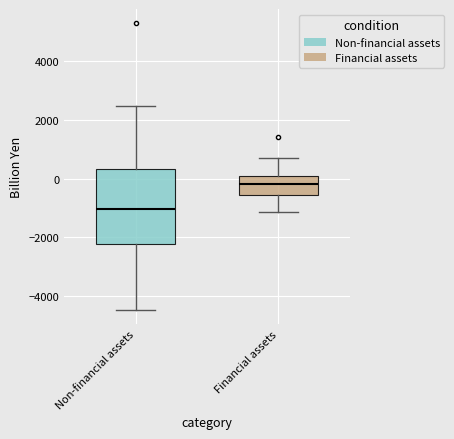

Reading left to right, read every box against the y-axis: the position of its median line, the range the box covers, and the ends of its whiskers. The values are not printed on the chart, so give them approximately, as read against the axis.

Non-financial assets: median -1000, box -2200 to 400, whiskers -4400 to 2400
Financial assets: median -200, box -600 to 0, whiskers -1200 to 800